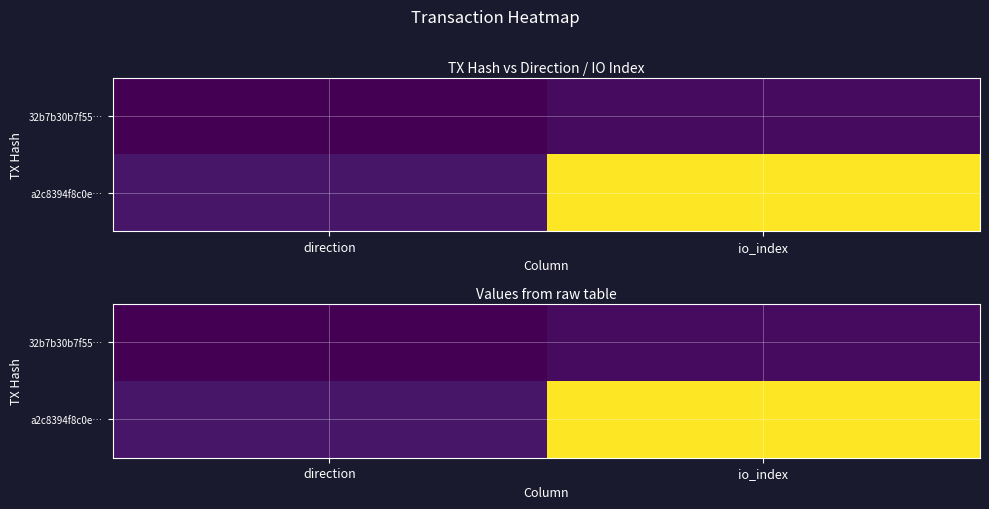

Which series has the largest total across all categories?

a2c8394f8c0e…